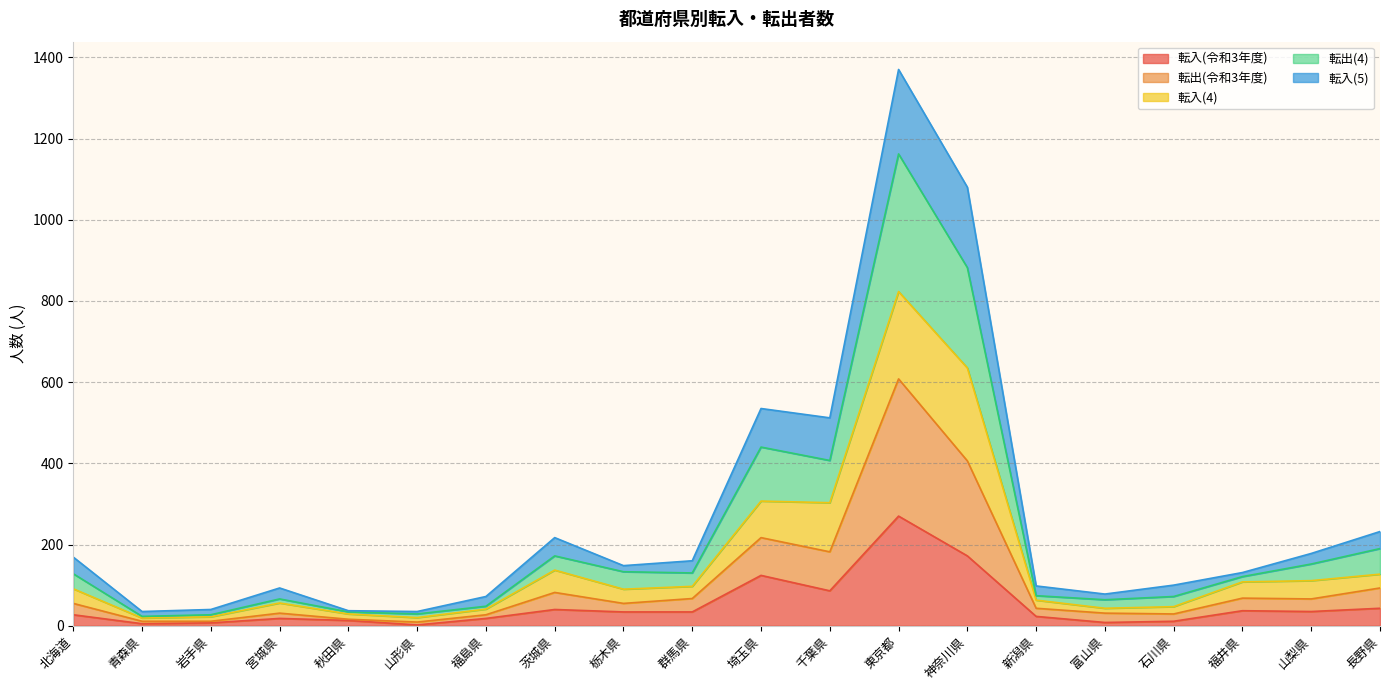

Between 福島県 and 新潟県, which series saw the biggest shift?

転出(4)